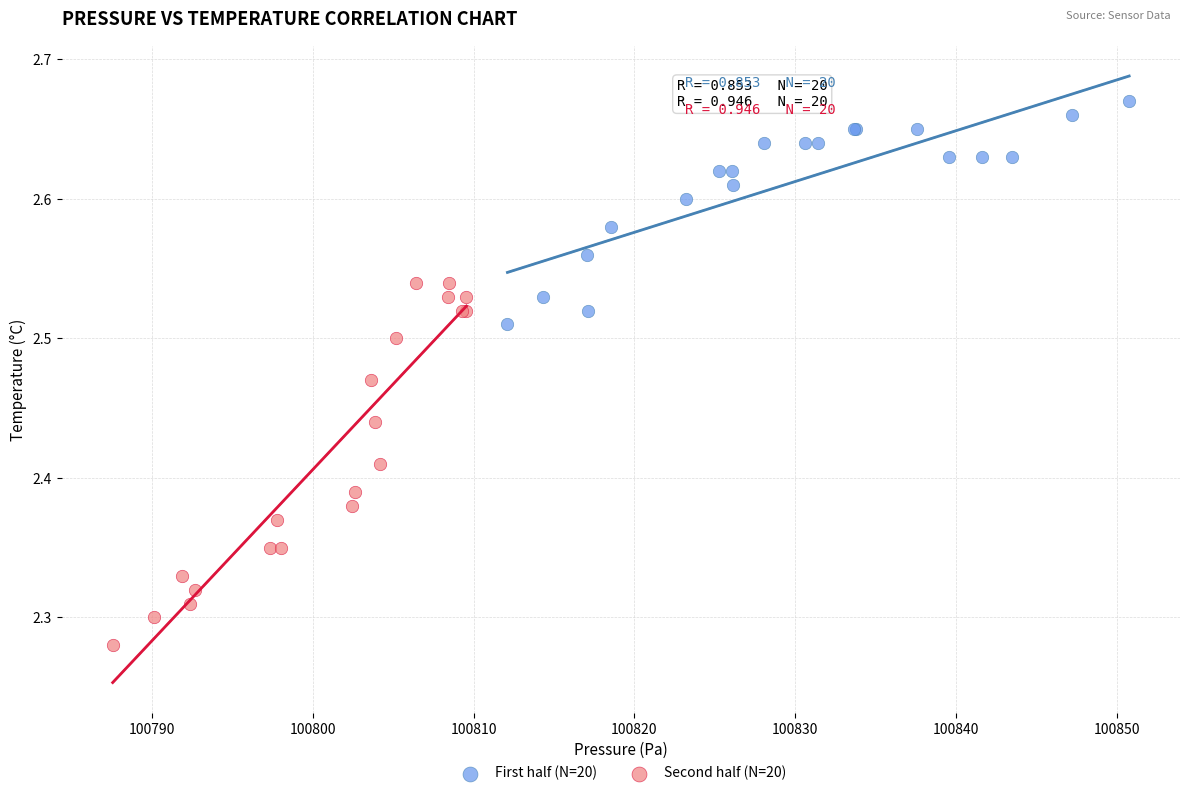

Which series contains the lowest Y value?

Second half (N=20)